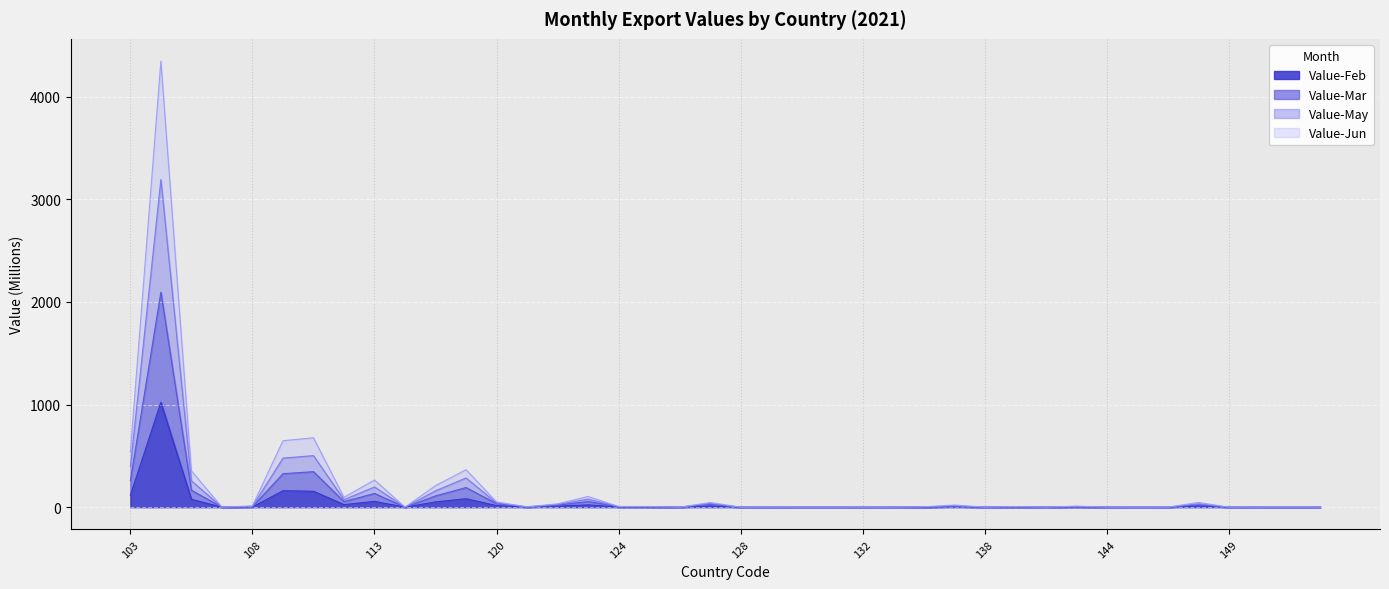

The Value-Feb series shows 1.7 at 124. True or false?

True